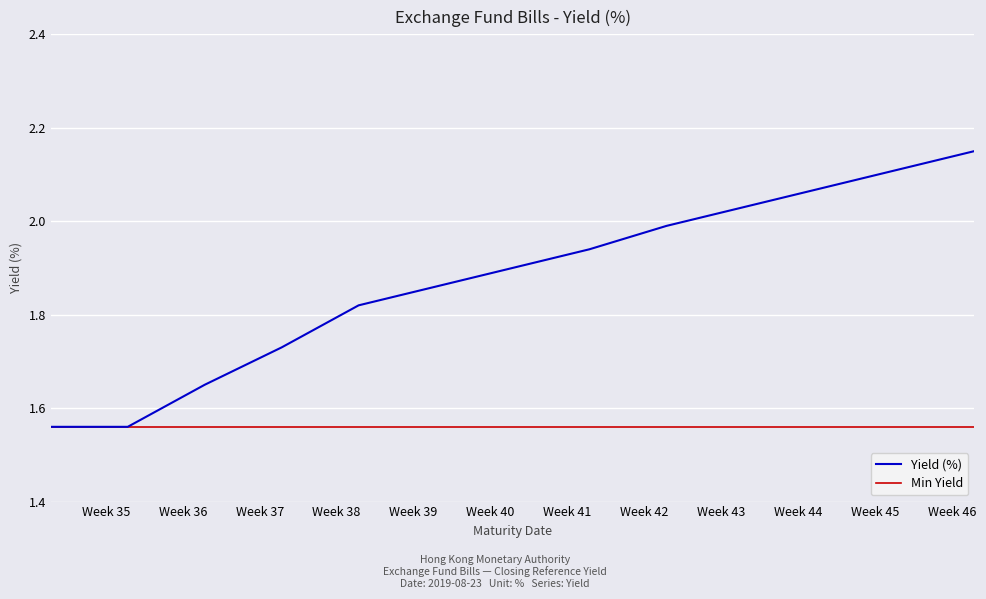

What is the sum of all Yield (%) values?

50.5